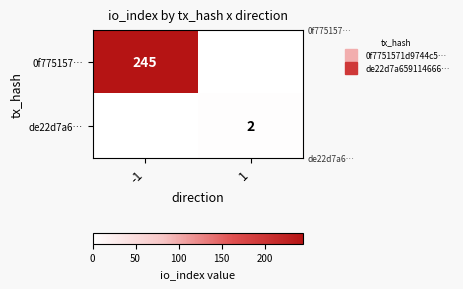

What is the total value across all series at -1?

245